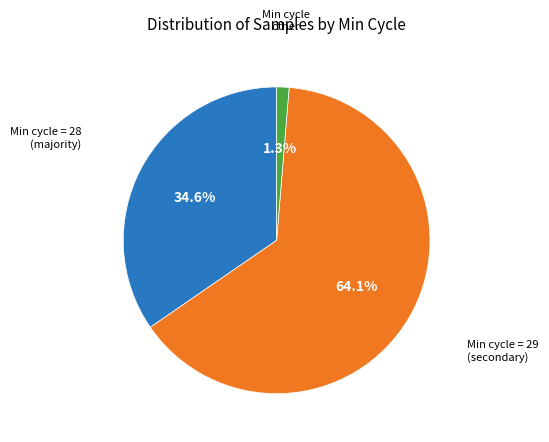

Is there any slice that represents more than half of the pie?

Yes